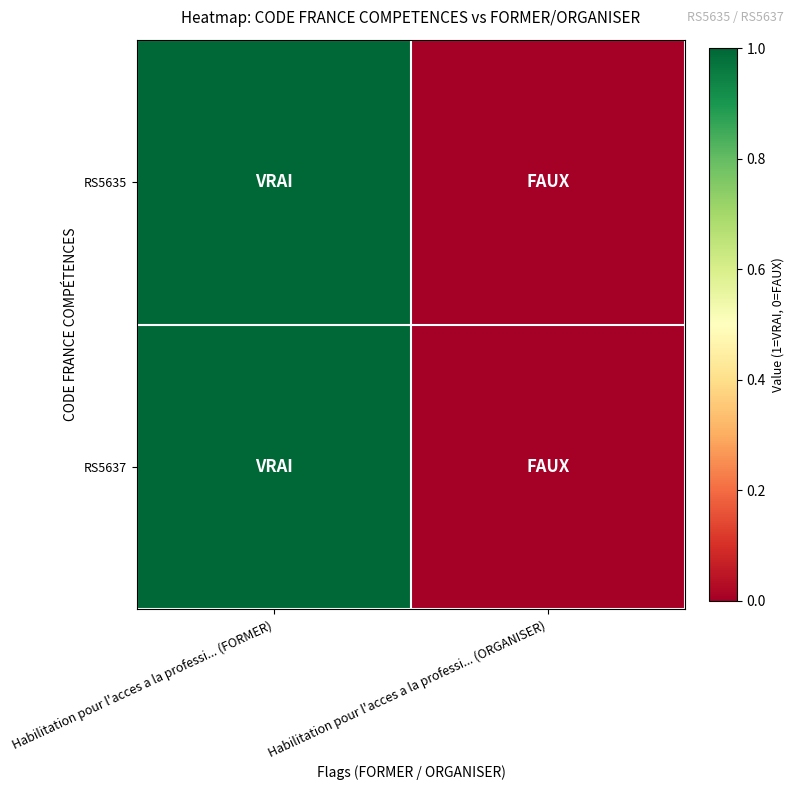

What is the total value across all series at Habilitation pour l'acces a la professi... (FORMER)?

2